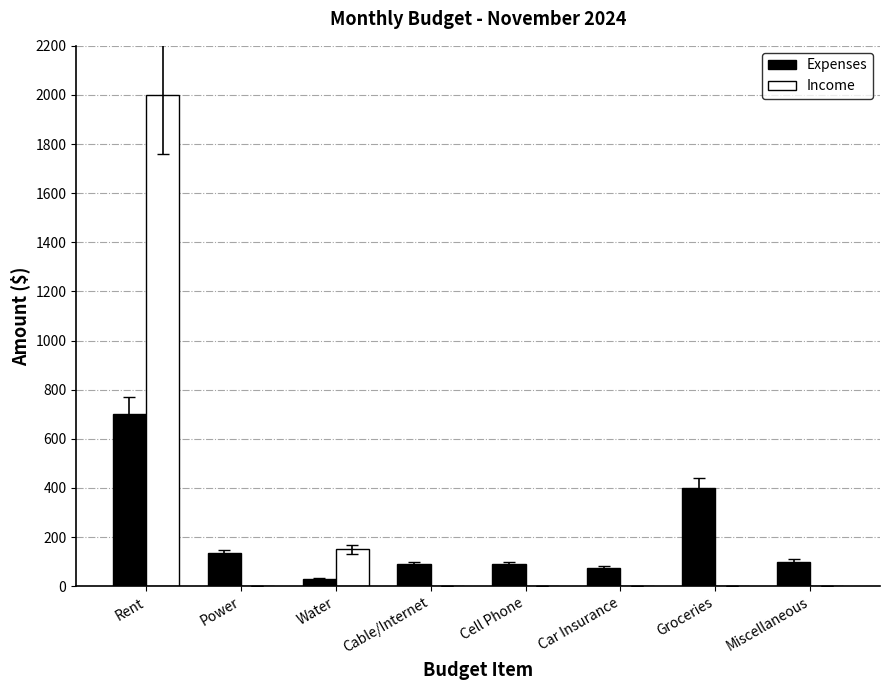

What are all the series names shown in the legend?

Expenses, Income